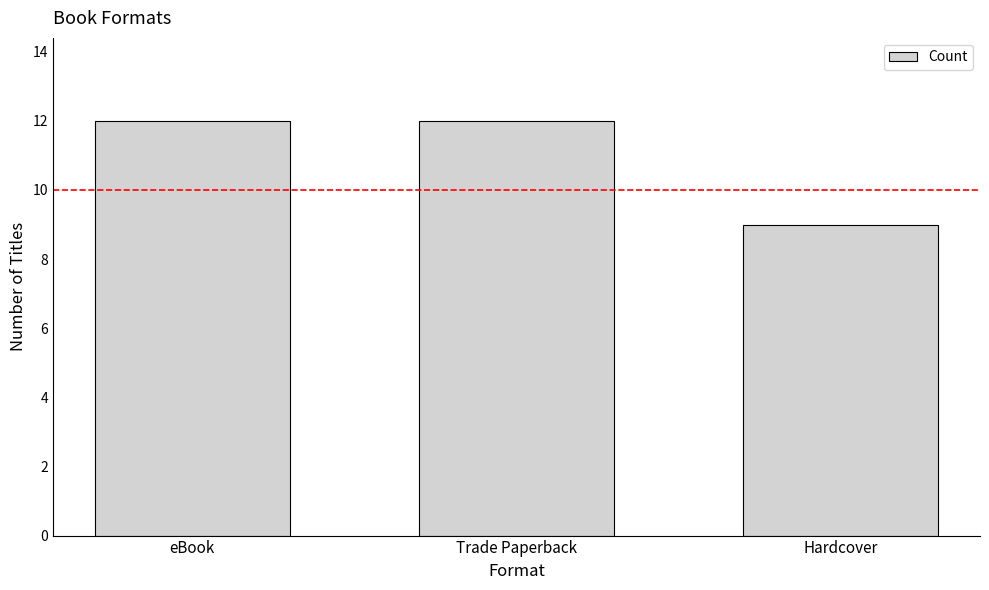

Where is the data nearest to the value 10?

Hardcover